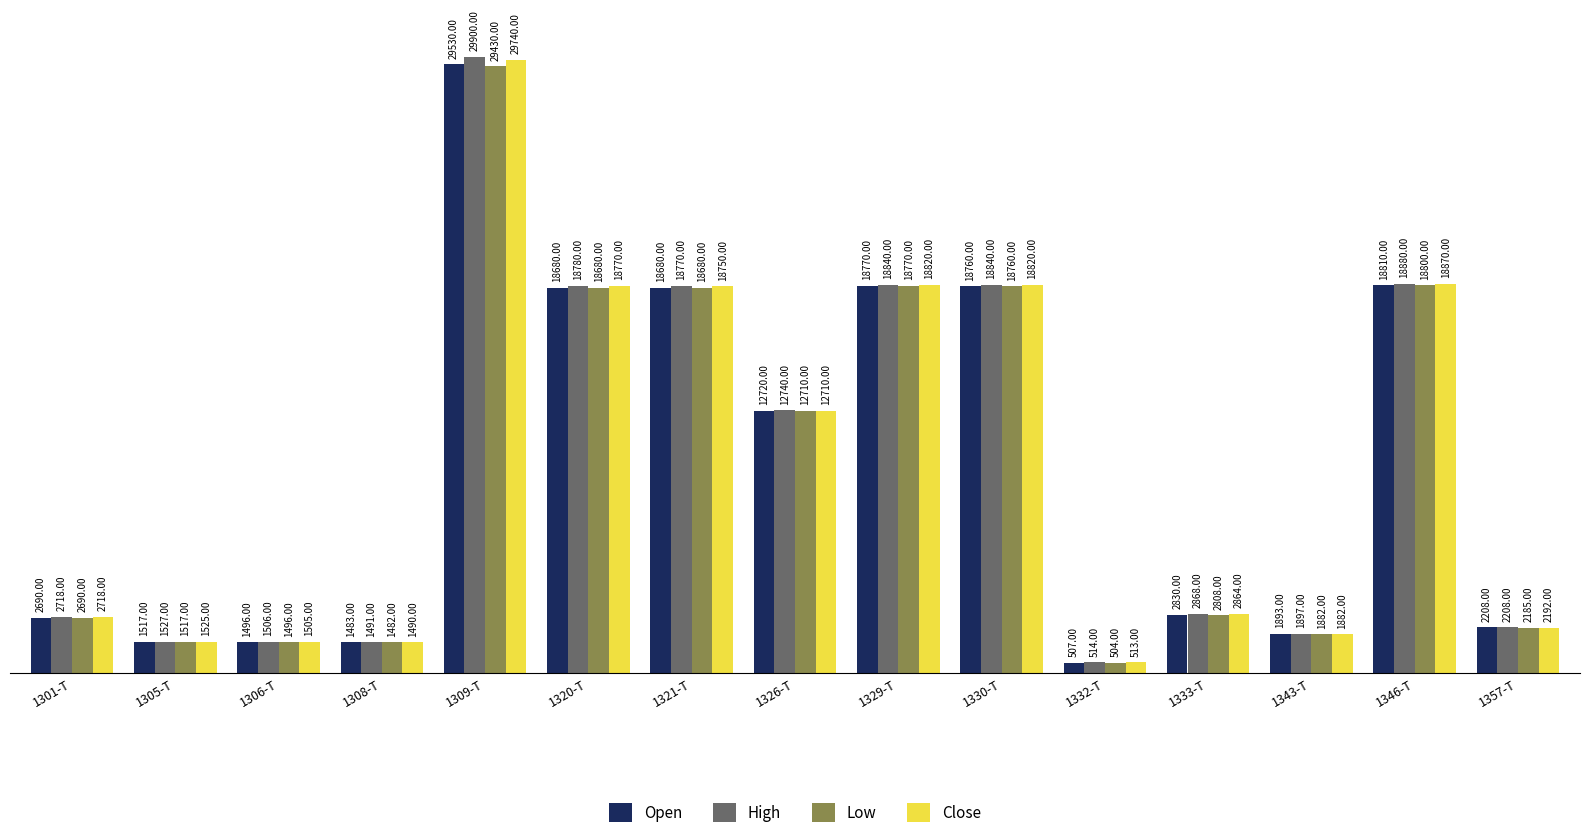

Rank the series by their maximum value, from lowest to highest.

Low, Open, Close, High